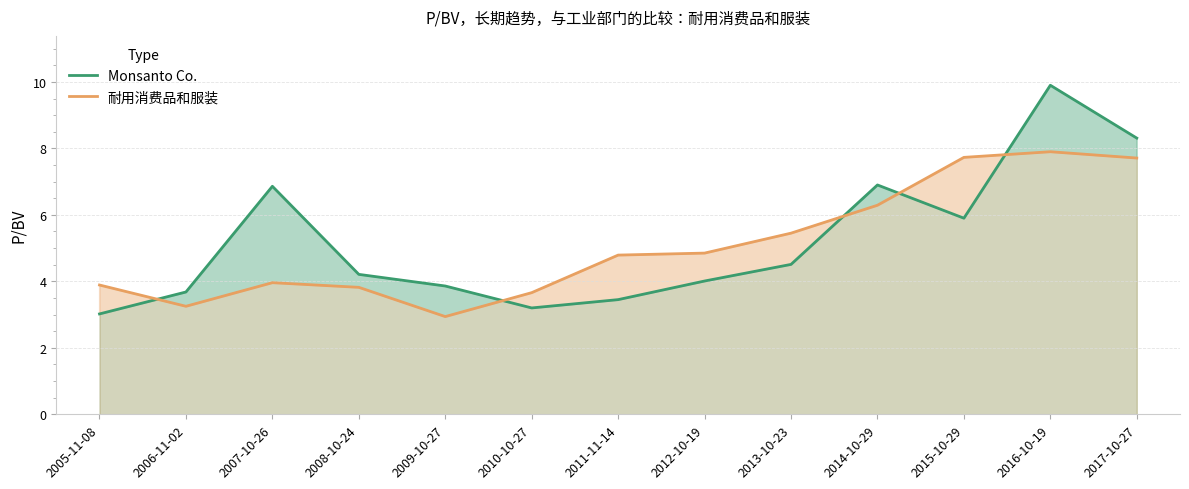

At how many categories does at least one series exceed 7?

3